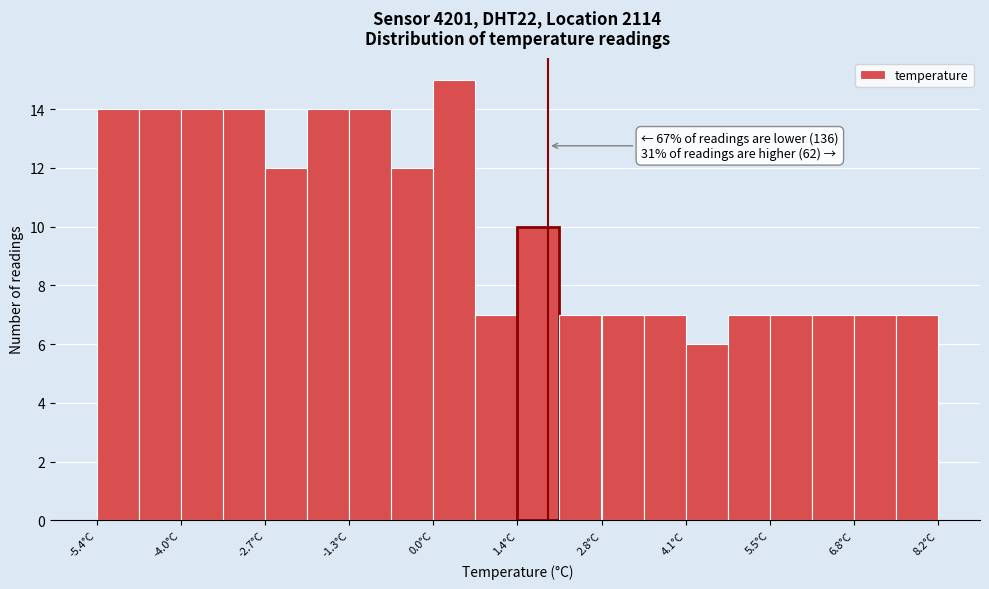

Around what value on the x-axis is the tallest bar? Give the approximate position of its centre, as read against the axis.

0.4